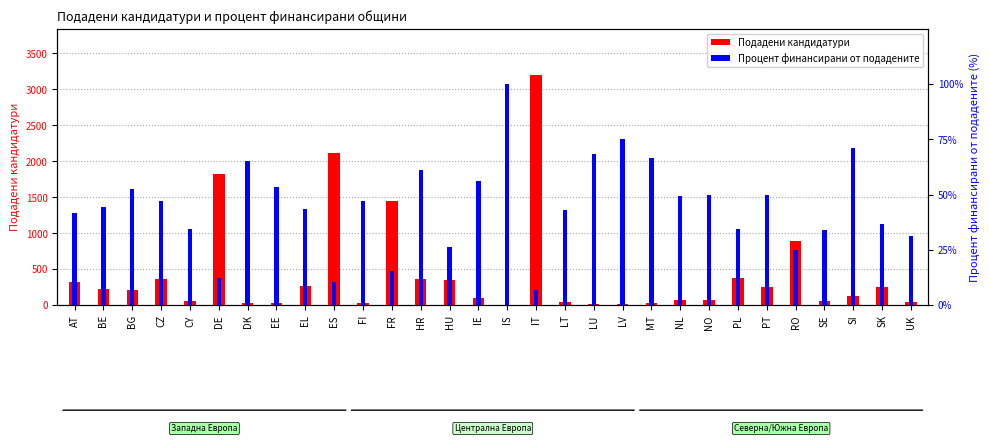

At how many categories does at least one series exceed 326?

9